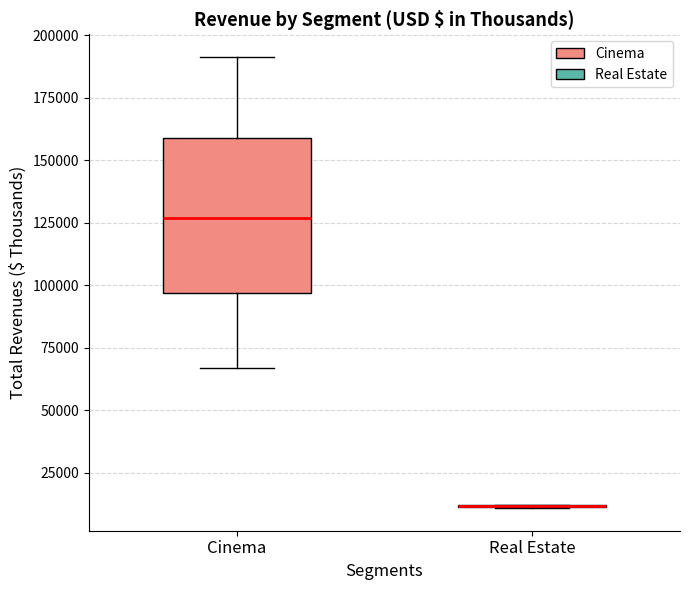

Reading left to right, transcribe this box plot: for each box, give where its median line is, the range the box spans, and where its two whiskers end, as read against the y-axis. The values are not printed on the chart, so give them approximately, as read against the axis.

Cinema: median 125000, box 95000 to 160000, whiskers 65000 to 190000
Real Estate: box collapsed to a line at 10000, whiskers 10000 to 10000